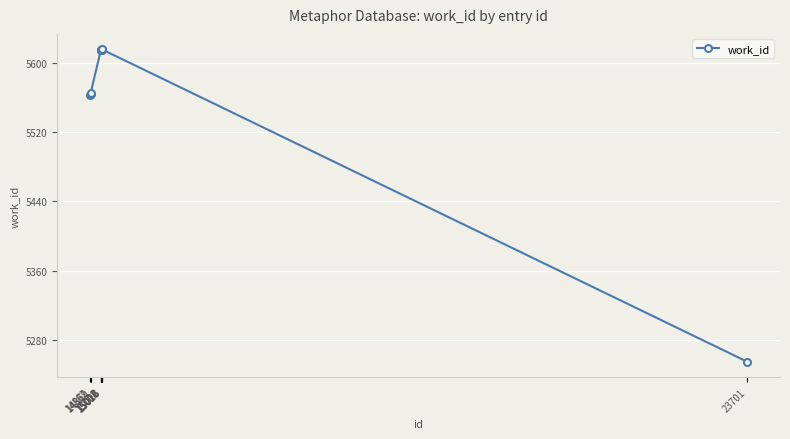

What is the value of the 1st point from the left?

5562